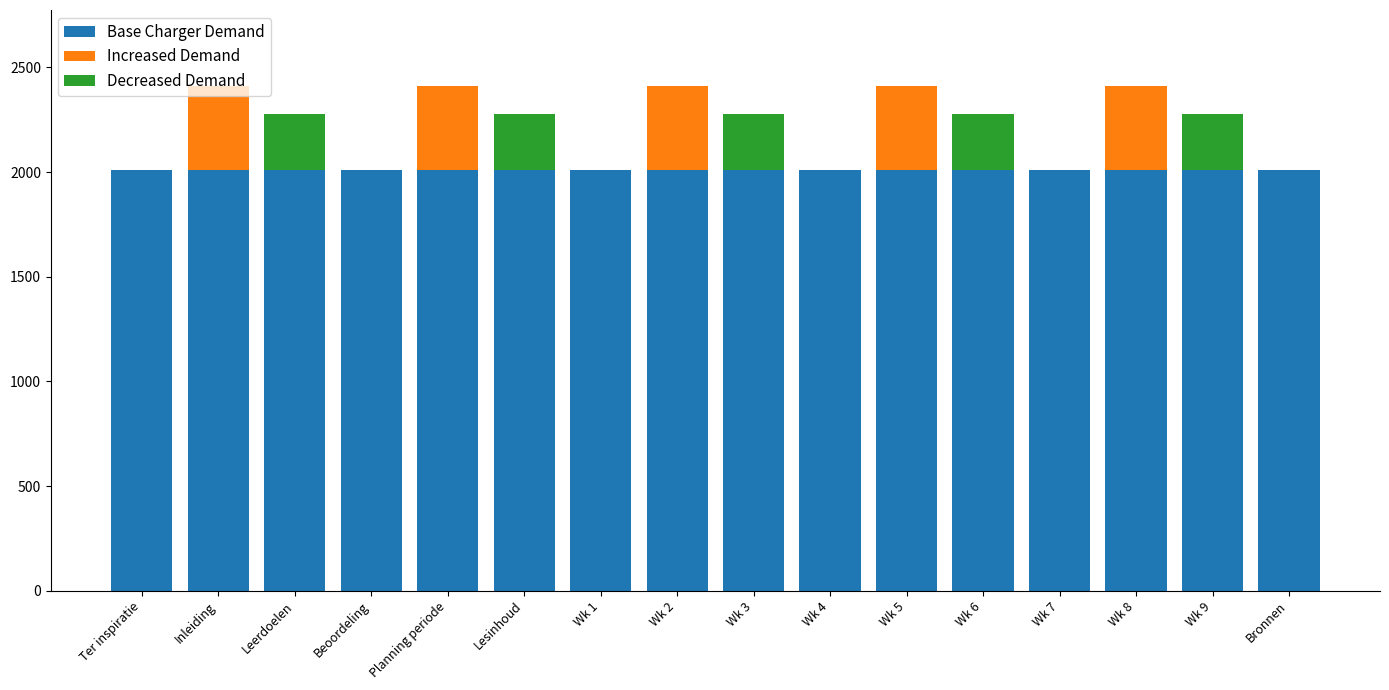

What is the total value across all series at Wk 6?

2278.6